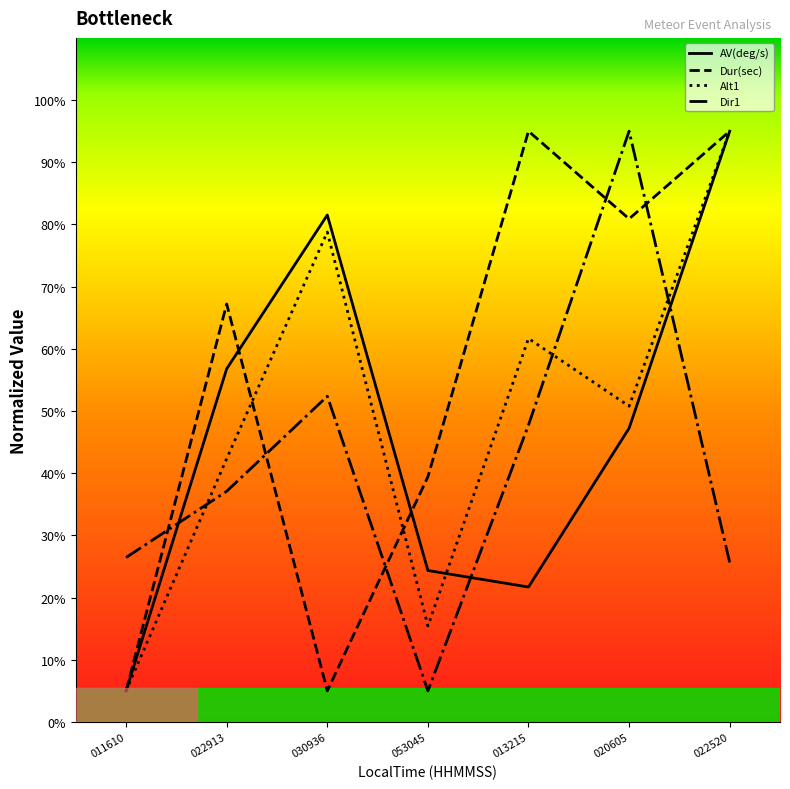

What is the difference between the second highest and second lowest values in the Dir1 series?

26.7